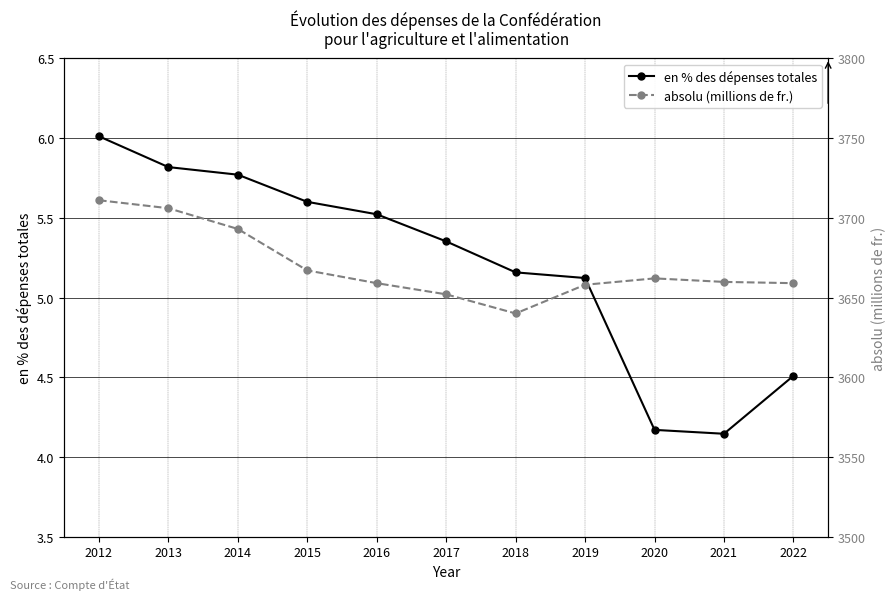

The value of absolu (millions de fr.) at 2020 is 3662.0. True or false?

True